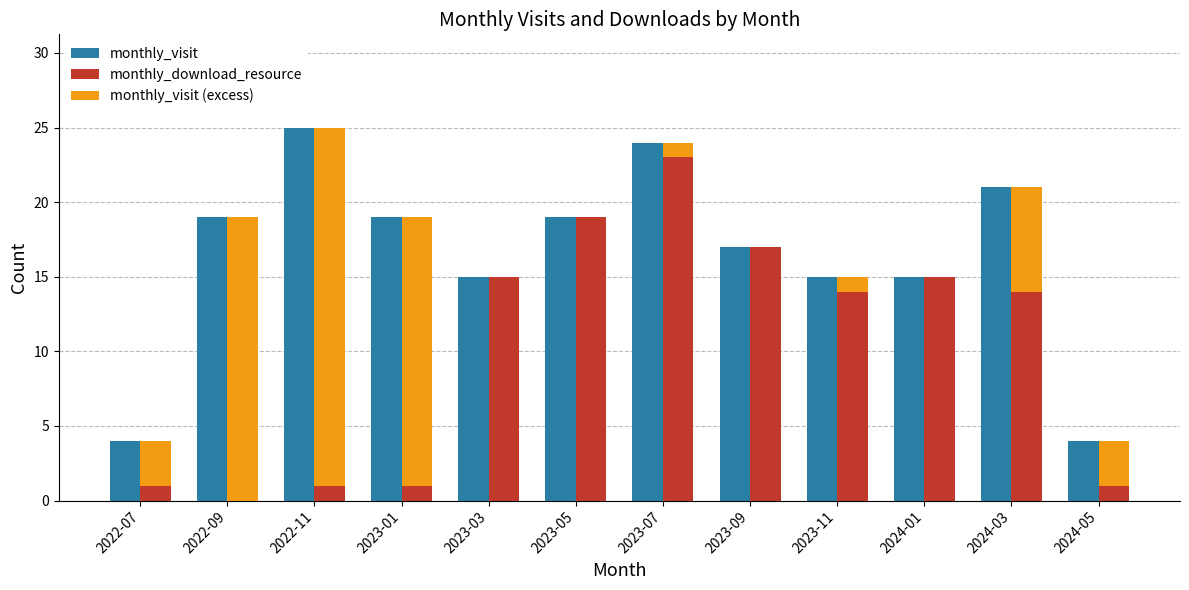

Is the value of monthly_visit at 2024-03 greater than the value of monthly_download_resource at 2023-01?

Yes